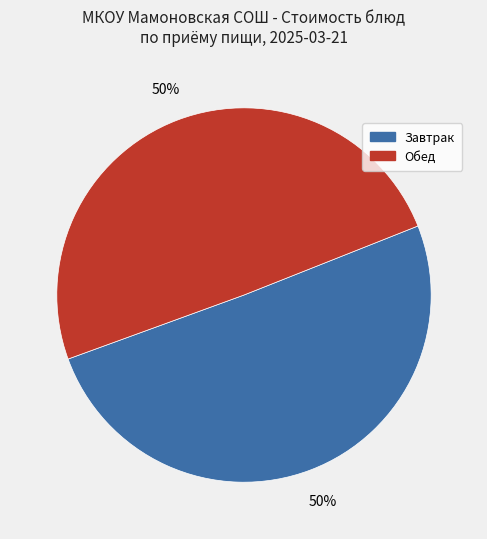

To the nearest percent, what is the average slice percentage?

50%